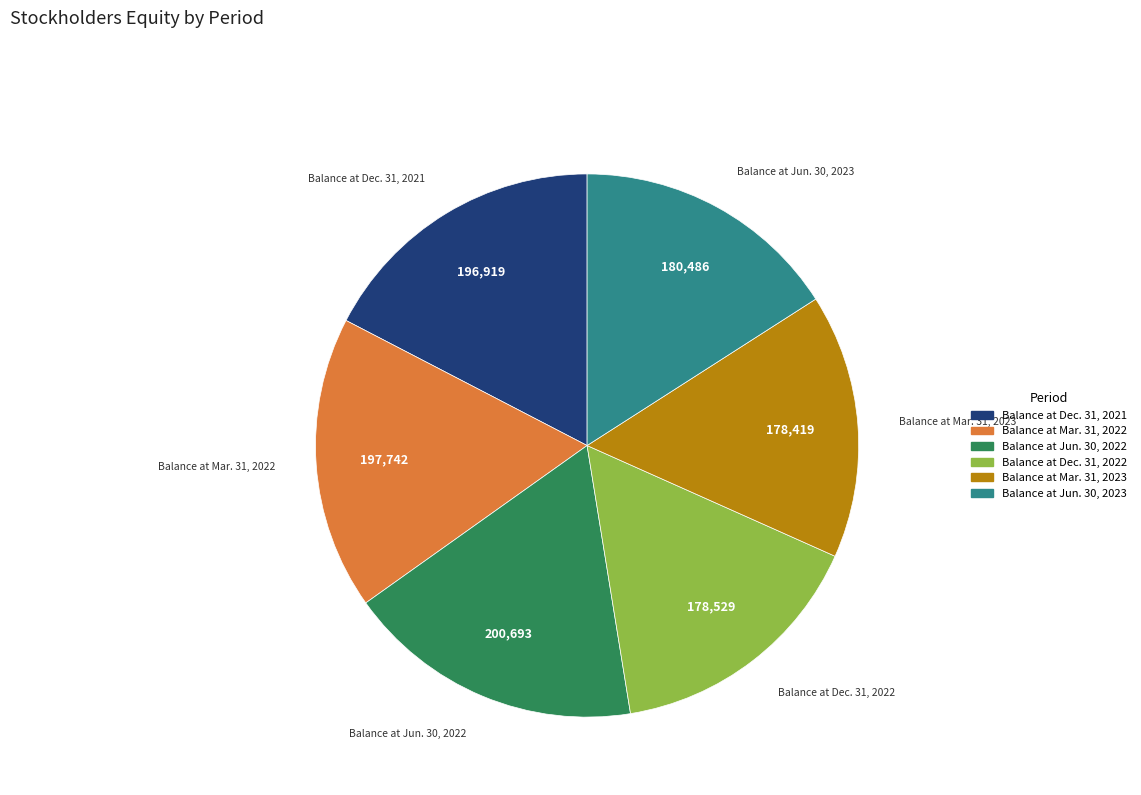

What is the ratio of the value at Balance at Mar. 31, 2023 to the value at Balance at Mar. 31, 2022?

0.9